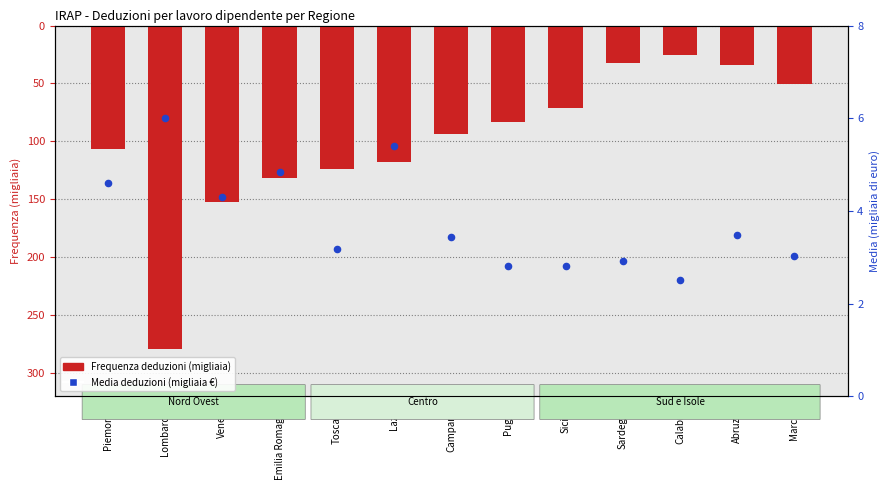

At how many categories does at least one series exceed -127?

13